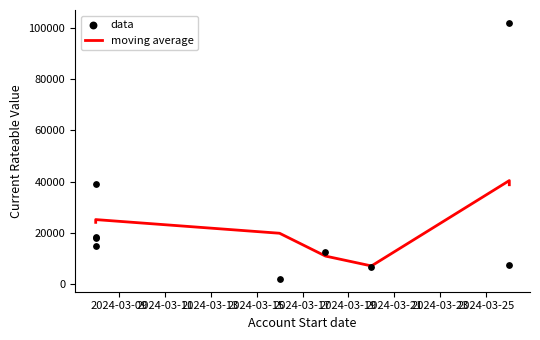

Which has a higher value, 2024-03-16 or 2024-03-26?

2024-03-26